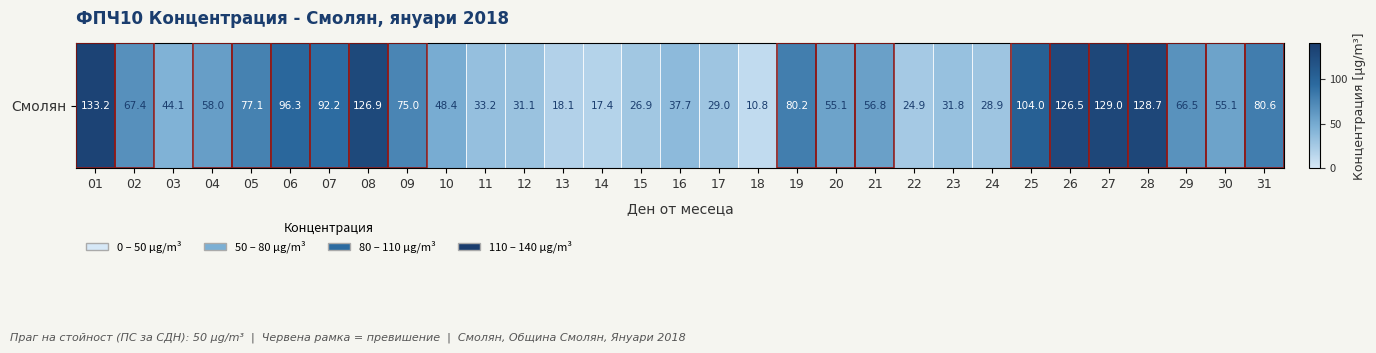

What is the greatest value displayed?

133.2